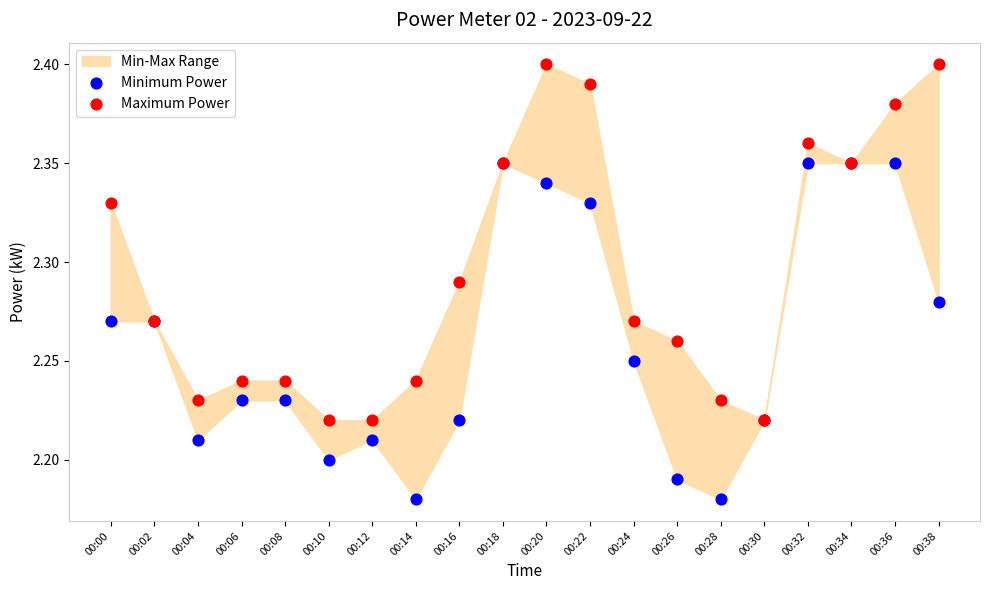

Which series reaches the minimum Y coordinate?

Minimum Power